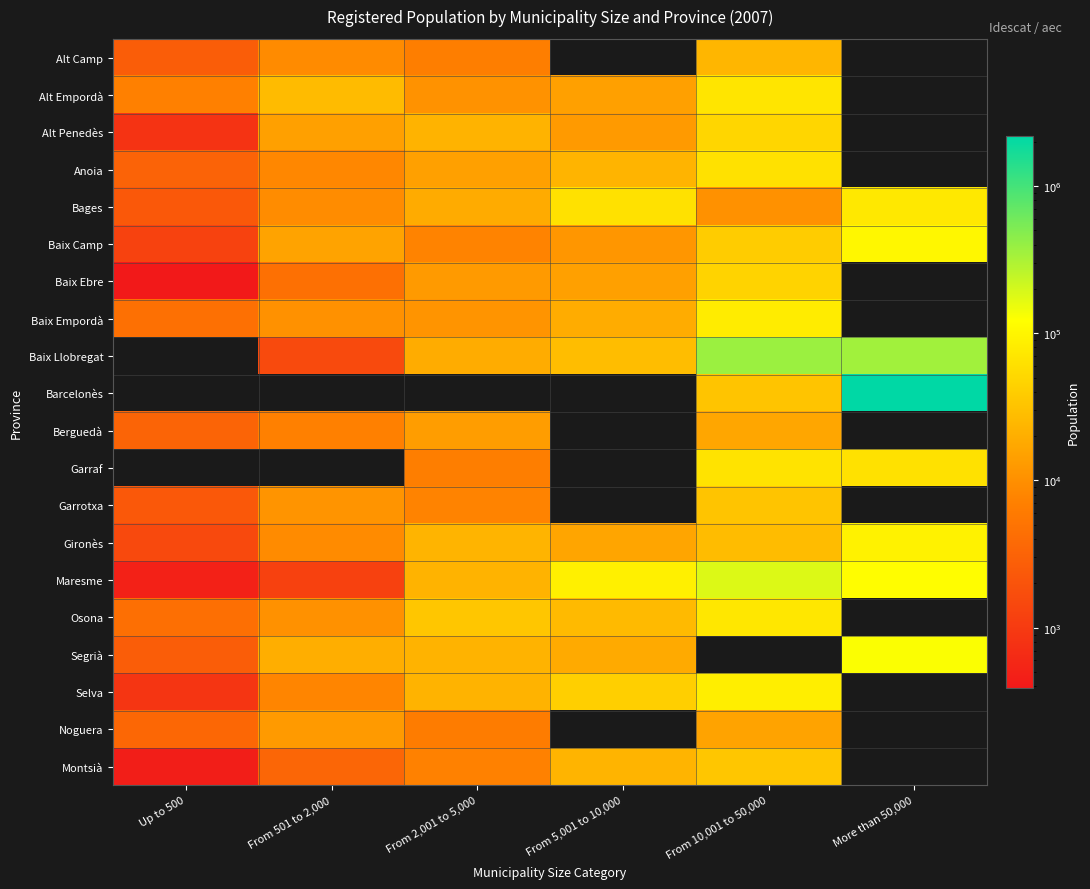

Reading left to right, extract all data points from this chart.

Alt Camp: Up to 500=2641	From 501 to 2,000=9221	From 2,001 to 5,000=6776	From 5,001 to 10,000=0	From 10,001 to 50,000=23948	More than 50,000=0
Alt Empordà: Up to 500=7095	From 501 to 2,000=26914	From 2,001 to 5,000=10743	From 5,001 to 10,000=14523	From 10,001 to 50,000=69883	More than 50,000=0
Alt Penedès: Up to 500=815	From 501 to 2,000=14429	From 2,001 to 5,000=22556	From 5,001 to 10,000=12610	From 10,001 to 50,000=48446	More than 50,000=0
Anoia: Up to 500=3096	From 501 to 2,000=8344	From 2,001 to 5,000=14474	From 5,001 to 10,000=22958	From 10,001 to 50,000=62783	More than 50,000=0
Bages: Up to 500=2341	From 501 to 2,000=9345	From 2,001 to 5,000=18473	From 5,001 to 10,000=63073	From 10,001 to 50,000=10474	More than 50,000=73140
Baix Camp: Up to 500=1232	From 501 to 2,000=15585	From 2,001 to 5,000=7571	From 5,001 to 10,000=11569	From 10,001 to 50,000=39404	More than 50,000=104835
Baix Ebre: Up to 500=389	From 501 to 2,000=4583	From 2,001 to 5,000=12963	From 5,001 to 10,000=14760	From 10,001 to 50,000=45895	More than 50,000=0
Baix Empordà: Up to 500=4629	From 501 to 2,000=10389	From 2,001 to 5,000=11173	From 5,001 to 10,000=19359	From 10,001 to 50,000=80900	More than 50,000=0
Baix Llobregat: Up to 500=0	From 501 to 2,000=1576	From 2,001 to 5,000=19175	From 5,001 to 10,000=28054	From 10,001 to 50,000=374171	More than 50,000=348540
Barcelonès: Up to 500=0	From 501 to 2,000=0	From 2,001 to 5,000=0	From 5,001 to 10,000=0	From 10,001 to 50,000=32734	More than 50,000=2179924
Berguedà: Up to 500=3262	From 501 to 2,000=7183	From 2,001 to 5,000=13438	From 5,001 to 10,000=0	From 10,001 to 50,000=16596	More than 50,000=0
Garraf: Up to 500=0	From 501 to 2,000=0	From 2,001 to 5,000=6625	From 5,001 to 10,000=0	From 10,001 to 50,000=66507	More than 50,000=63196
Garrotxa: Up to 500=2347	From 501 to 2,000=11181	From 2,001 to 5,000=7642	From 5,001 to 10,000=0	From 10,001 to 50,000=32337	More than 50,000=0
Gironès: Up to 500=1509	From 501 to 2,000=8980	From 2,001 to 5,000=22968	From 5,001 to 10,000=16308	From 10,001 to 50,000=27673	More than 50,000=92186
Maresme: Up to 500=487	From 501 to 2,000=1193	From 2,001 to 5,000=22597	From 5,001 to 10,000=88004	From 10,001 to 50,000=182765	More than 50,000=119035
Osona: Up to 500=4480	From 501 to 2,000=10356	From 2,001 to 5,000=34419	From 5,001 to 10,000=26022	From 10,001 to 50,000=71861	More than 50,000=0
Segrià: Up to 500=2641	From 501 to 2,000=19800	From 2,001 to 5,000=22514	From 5,001 to 10,000=18289	From 10,001 to 50,000=0	More than 50,000=127314
Selva: Up to 500=863	From 501 to 2,000=7847	From 2,001 to 5,000=22438	From 5,001 to 10,000=42071	From 10,001 to 50,000=84455	More than 50,000=0
Noguera: Up to 500=3589	From 501 to 2,000=12807	From 2,001 to 5,000=6419	From 5,001 to 10,000=0	From 10,001 to 50,000=15781	More than 50,000=0
Montsià: Up to 500=451	From 501 to 2,000=3434	From 2,001 to 5,000=7239	From 5,001 to 10,000=22643	From 10,001 to 50,000=34067	More than 50,000=0